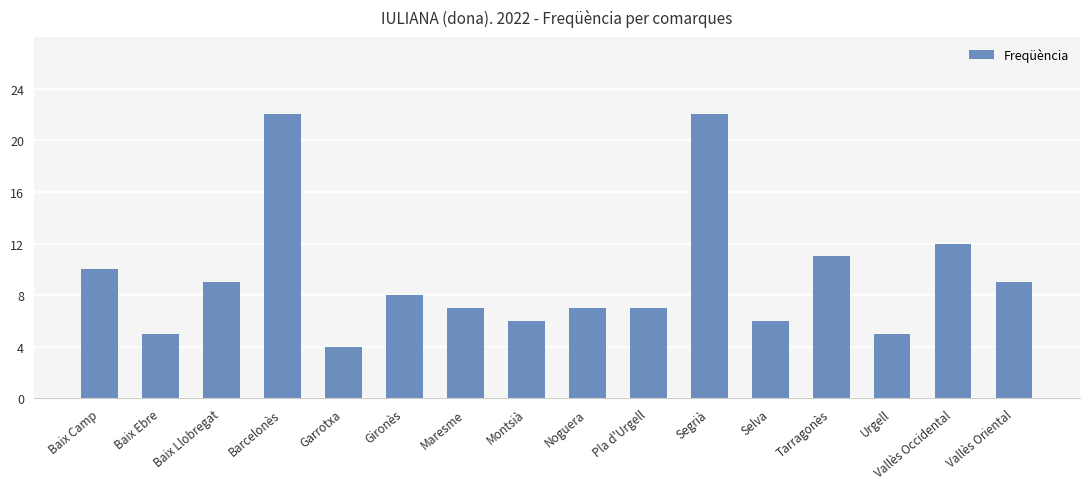

How many data points does each series have?

16